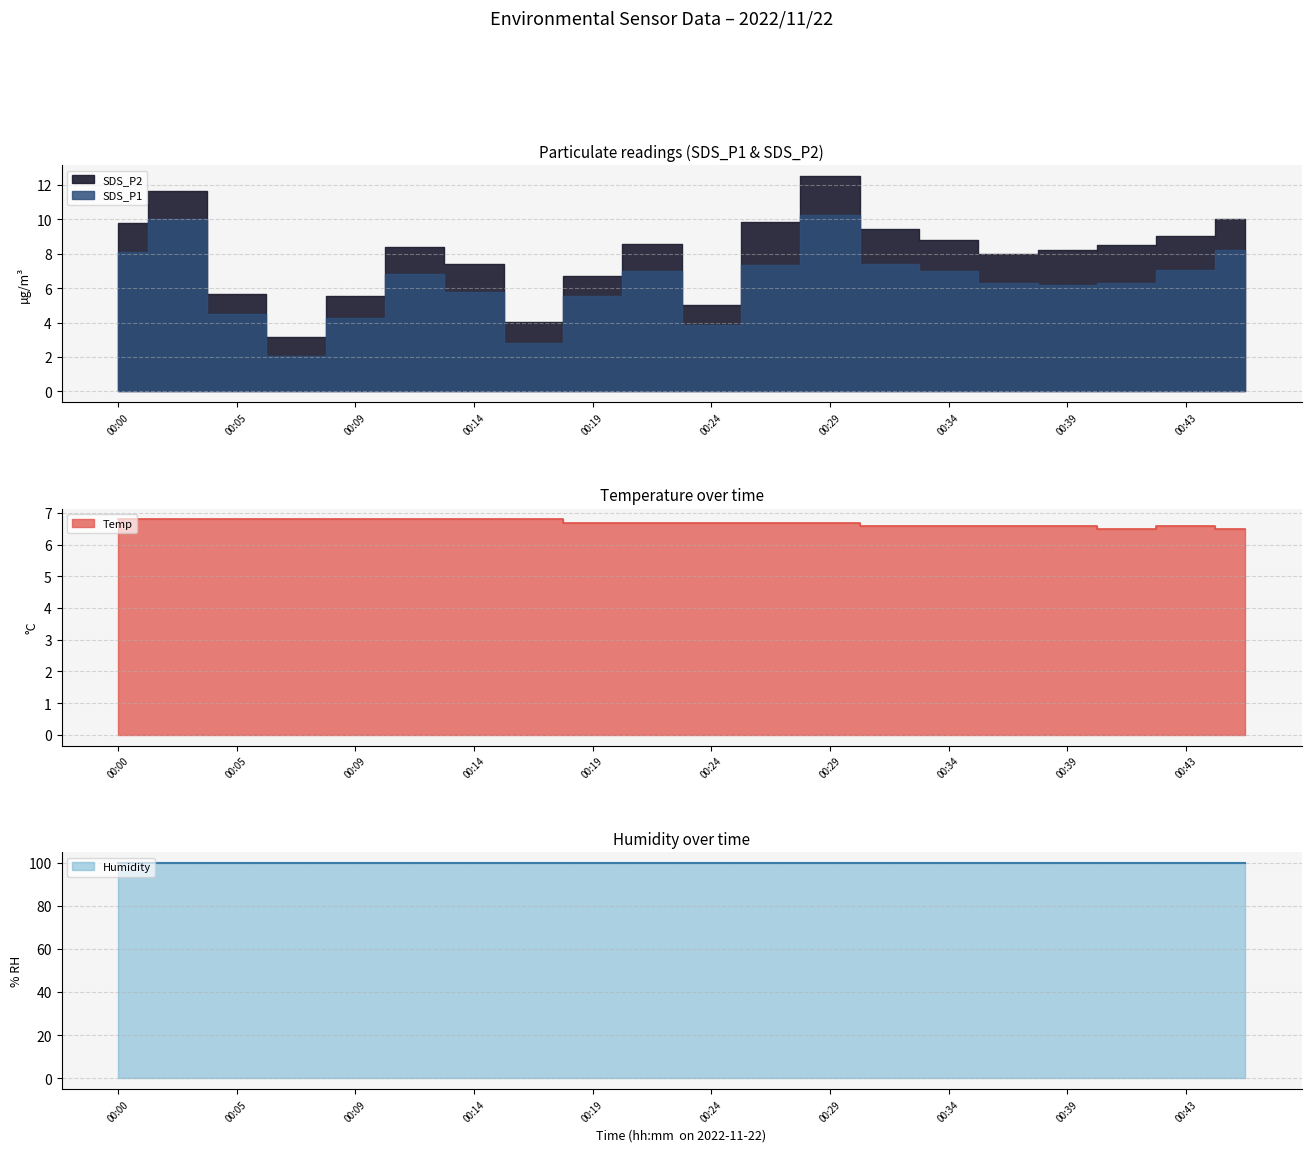

True or false: SDS_P2 and Temp intersect in this chart.

False